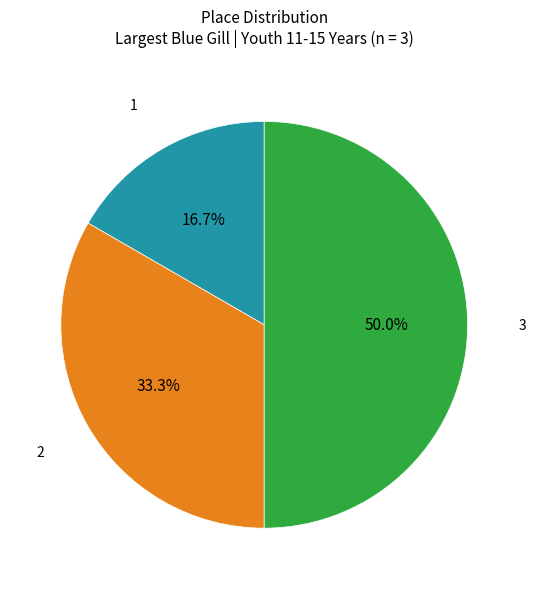

Count the number of slices in the pie.

3